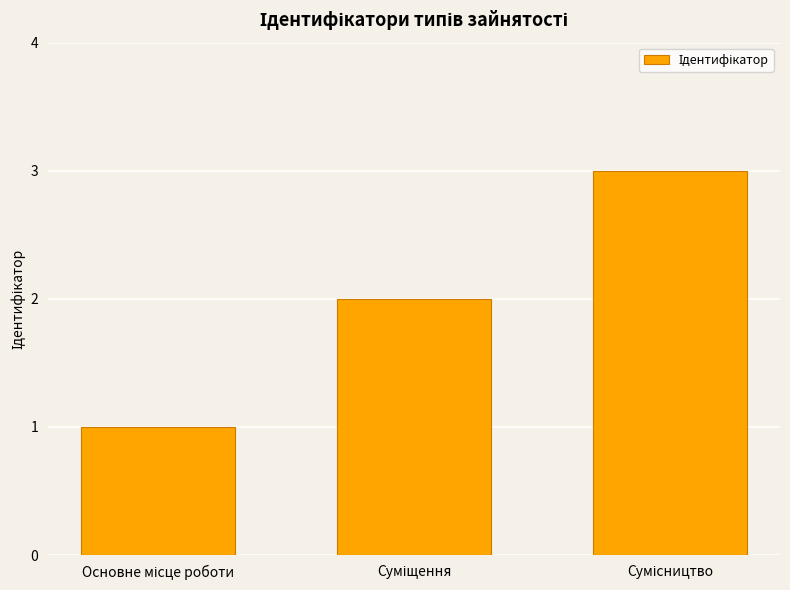

What is the maximum value shown in the chart?

3